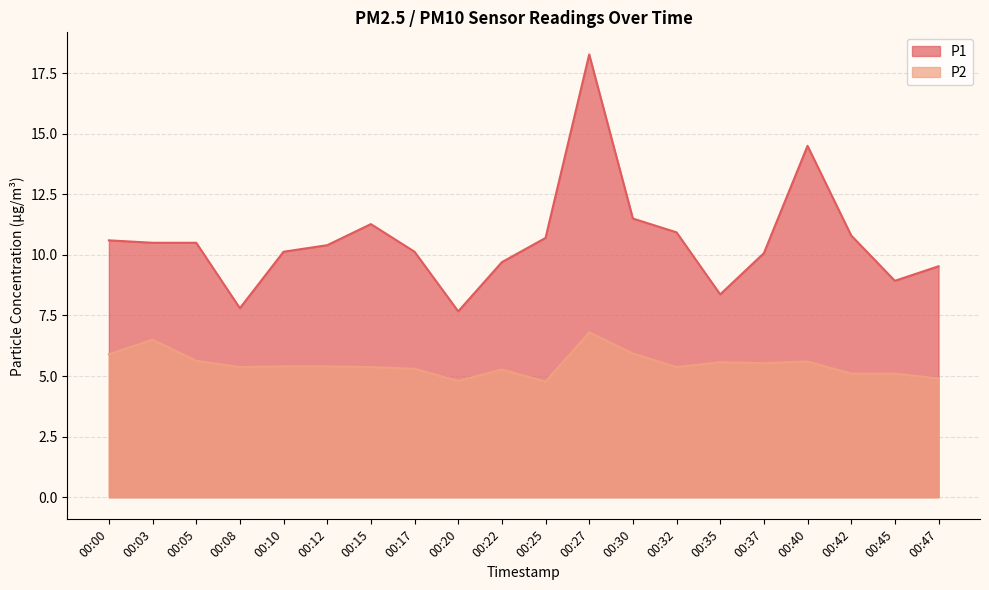

Is it true that P2 equals 8.3 at 00:08?

False